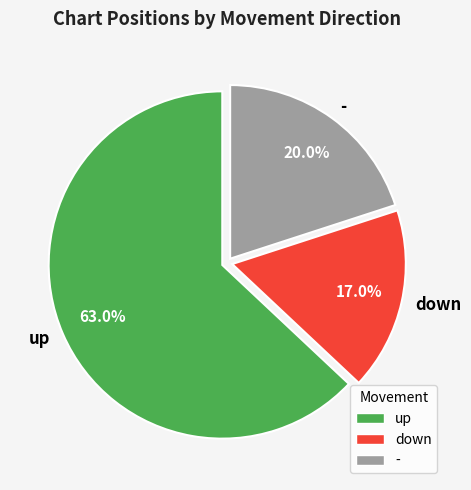

Does up represent more than half of the total?

Yes